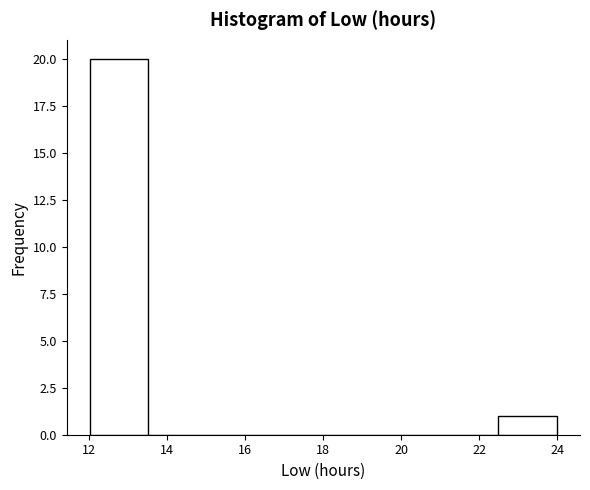

Reading left to right, list every bar in this chart as the range it spans on the x-axis followed by its height. Neither the bar edges nor the heights are printed on the chart, so give them approximately, as read against the axes.

12.0 to 13.6: 20
13.6 to 15.0: 0
15.0 to 16.6: 0
16.6 to 18.0: 0
18.0 to 19.6: 0
19.6 to 21.0: 0
21.0 to 22.4: 0
22.4 to 24.0: 1